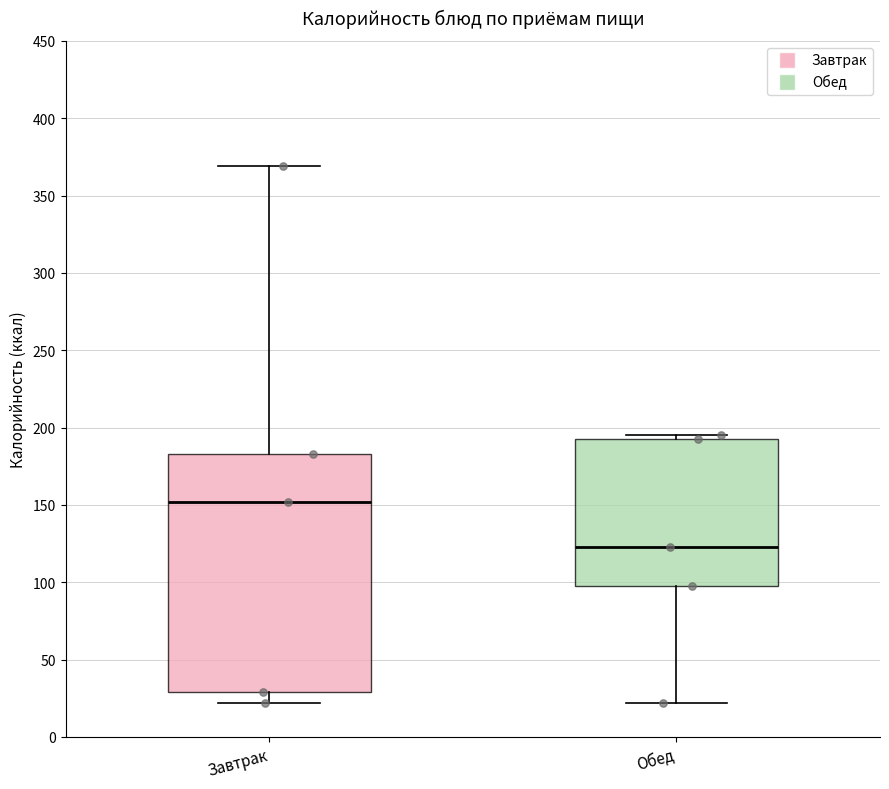

Where does the median line of the box for Обед sit on the y-axis? The values are not printed on the chart, so give them approximately, as read against the axis.

125